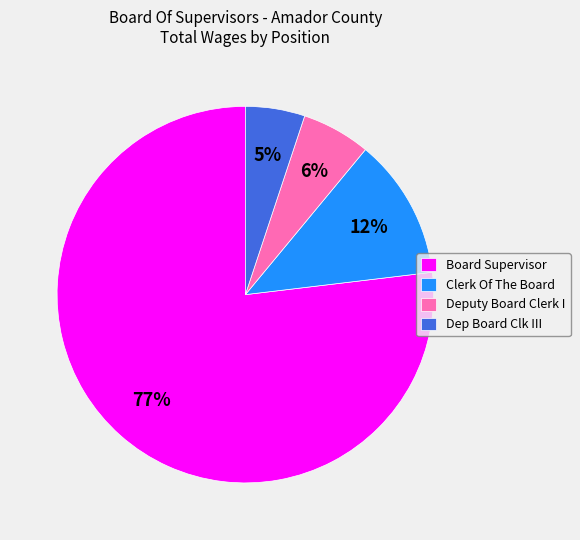

To the nearest percent, what is the difference between the largest and smallest slice percentages?

72%